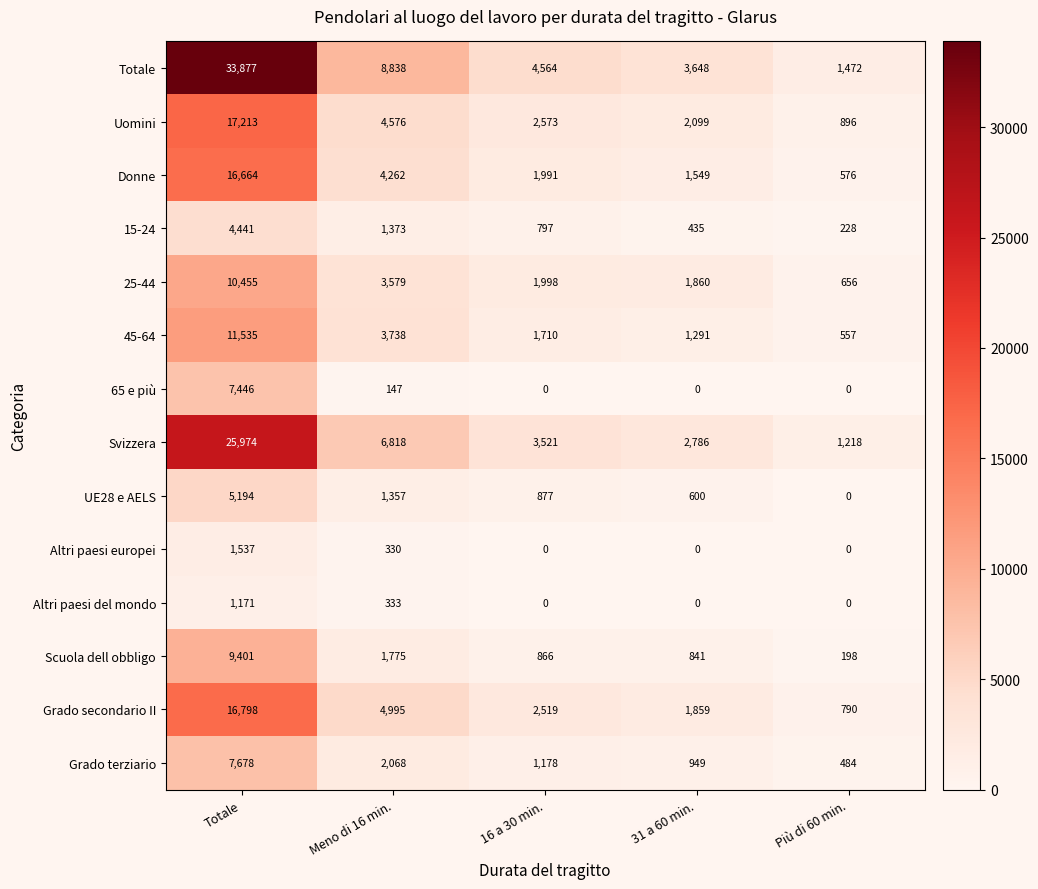

What is the difference between the highest and lowest values at Totale?

32706